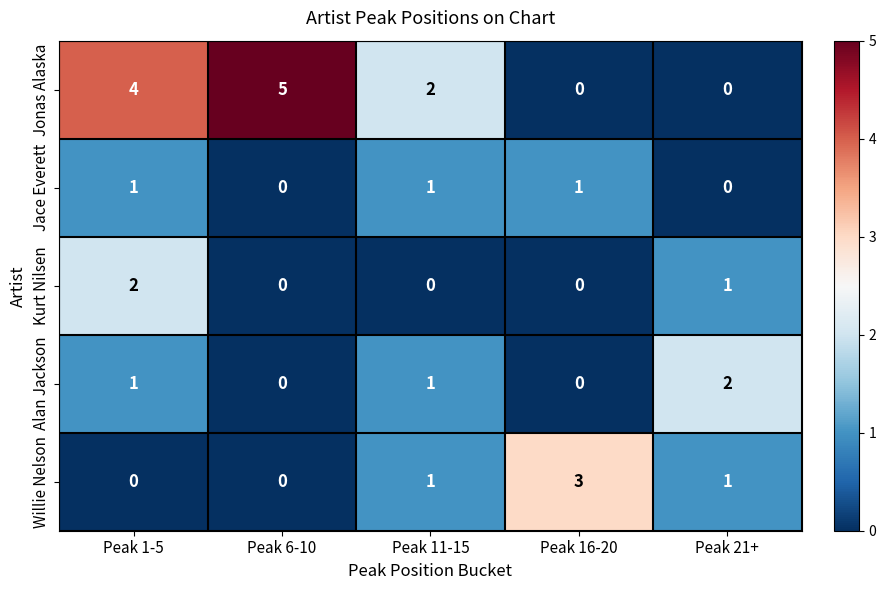

Where does the Jonas Alaska series first go above 2?

Peak 1-5